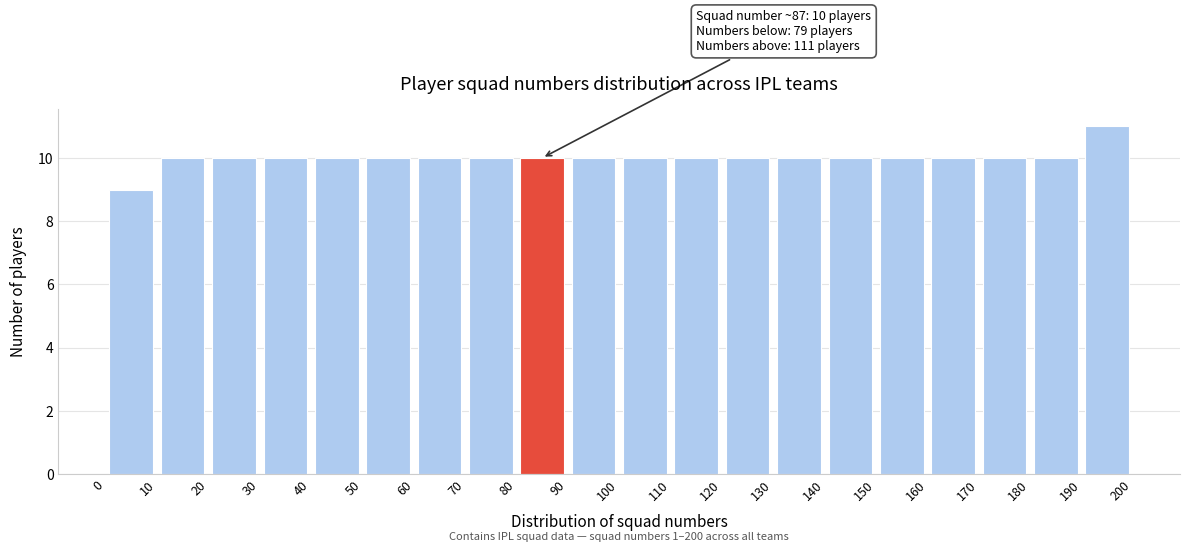

Over which range of the x-axis is the bar tallest?

190 to 200